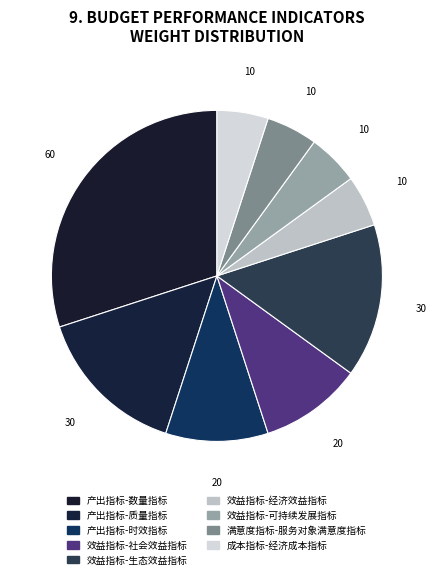

Is there a majority slice in this chart?

No